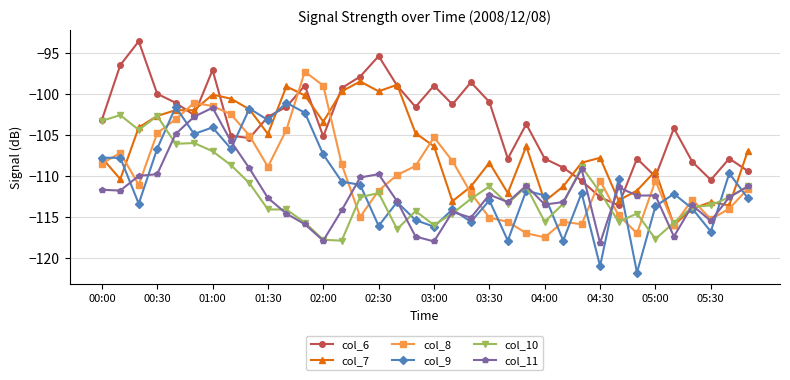

True or false: col_8 has more than 1 points higher than both neighbors.

True